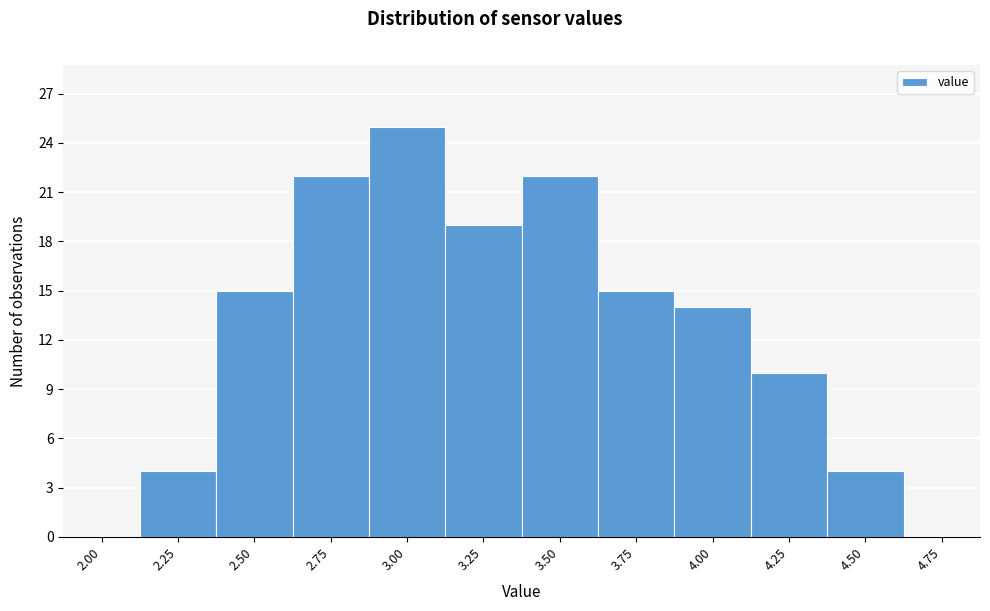

Reading left to right, transcribe all the data shown in this chart.

2.00=0	2.25=4	2.50=15	2.75=22	3.00=25	3.25=19	3.50=22	3.75=15	4.00=14	4.25=10	4.50=4	4.75=0